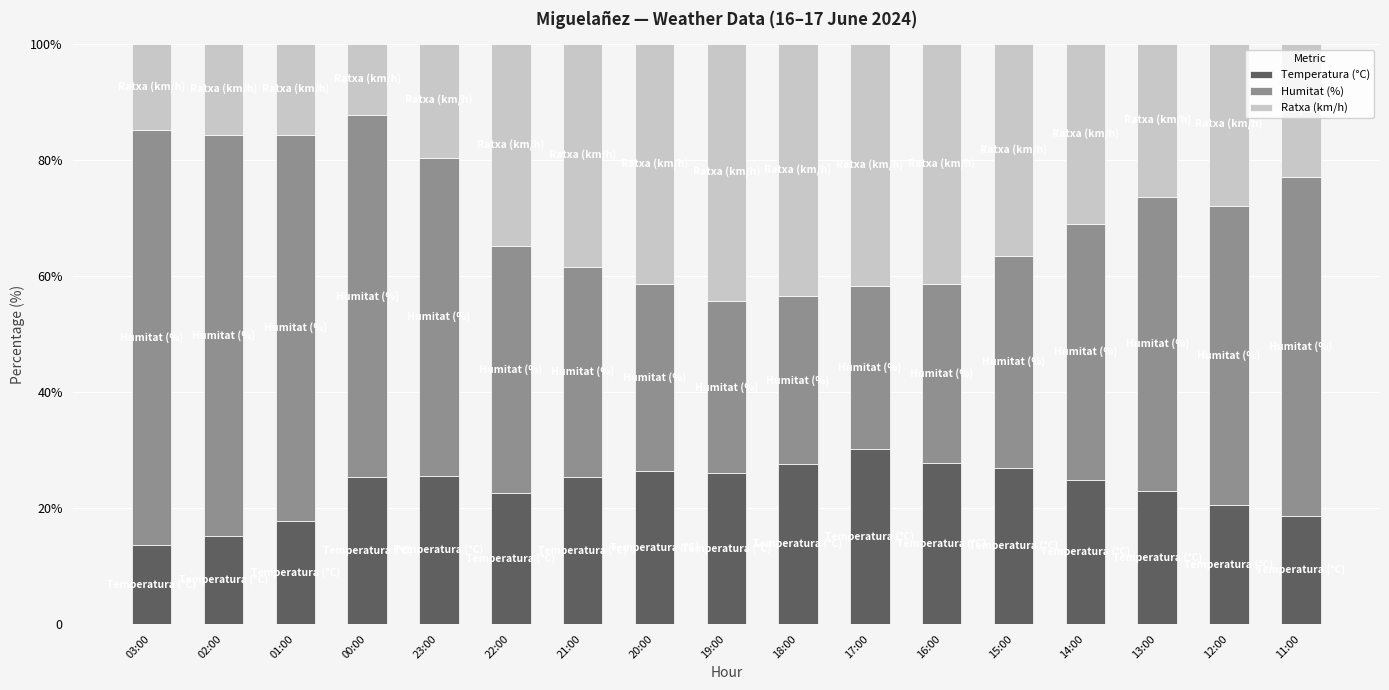

What are all the series names shown in the legend?

Temperatura (°C), Humitat (%), Ratxa (km/h)